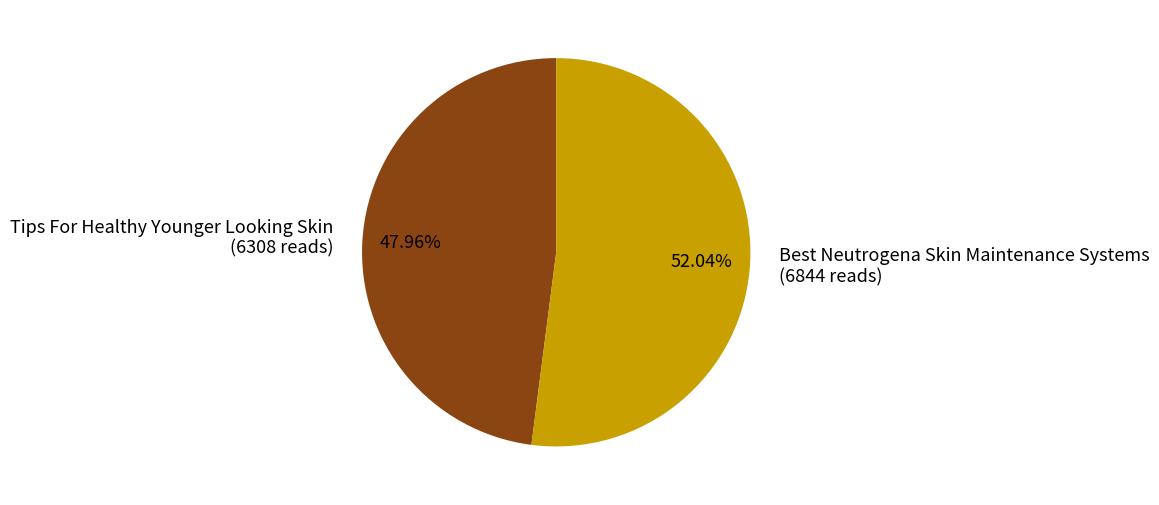

To the nearest percent, what portion does Tips For Healthy Younger Looking Skin represent?

48%